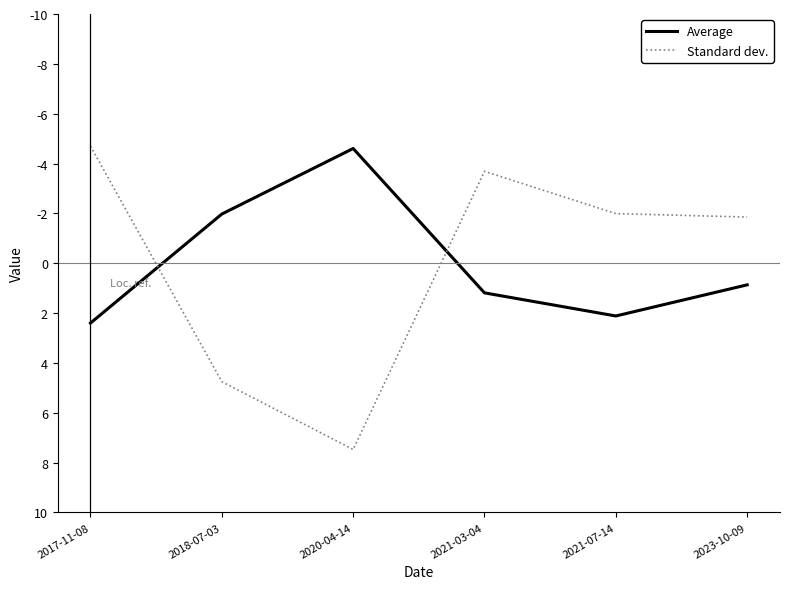

What position from the left is 2021-03-04?

4